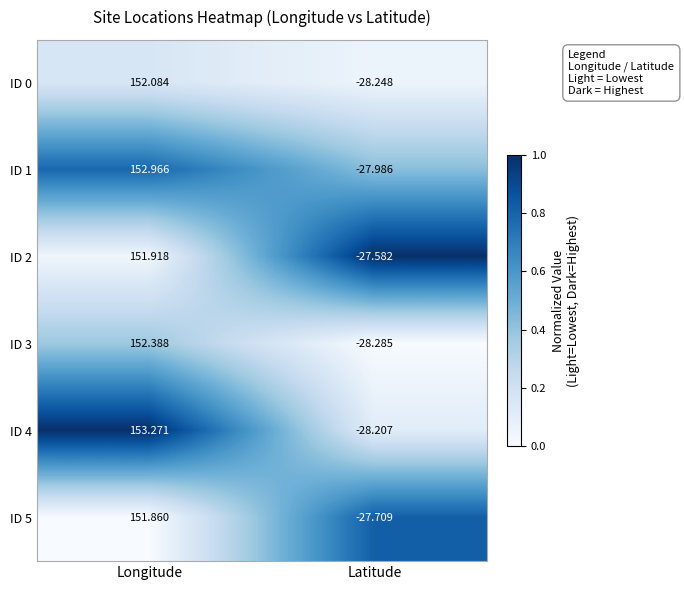

At which label is ID 0 closest to 61?

Latitude